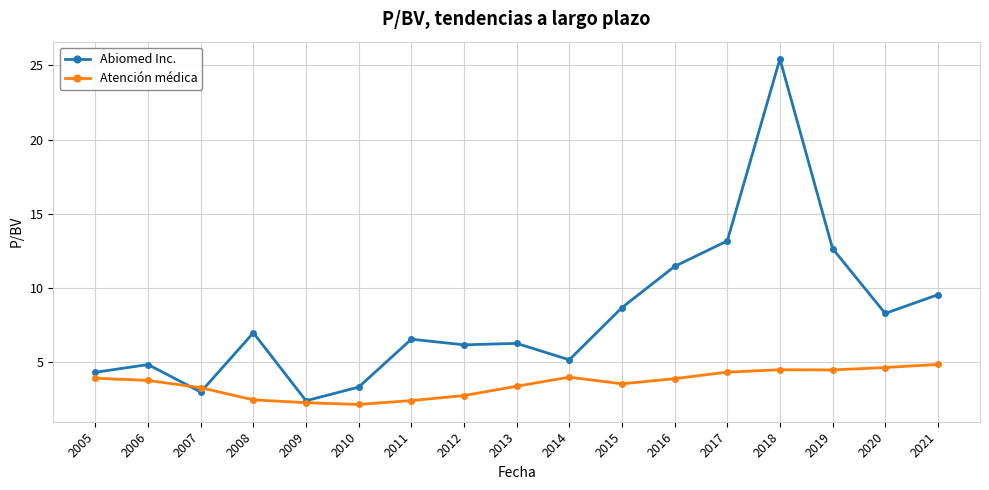

What is the spread (max minus min) of values at 2018?

21.0